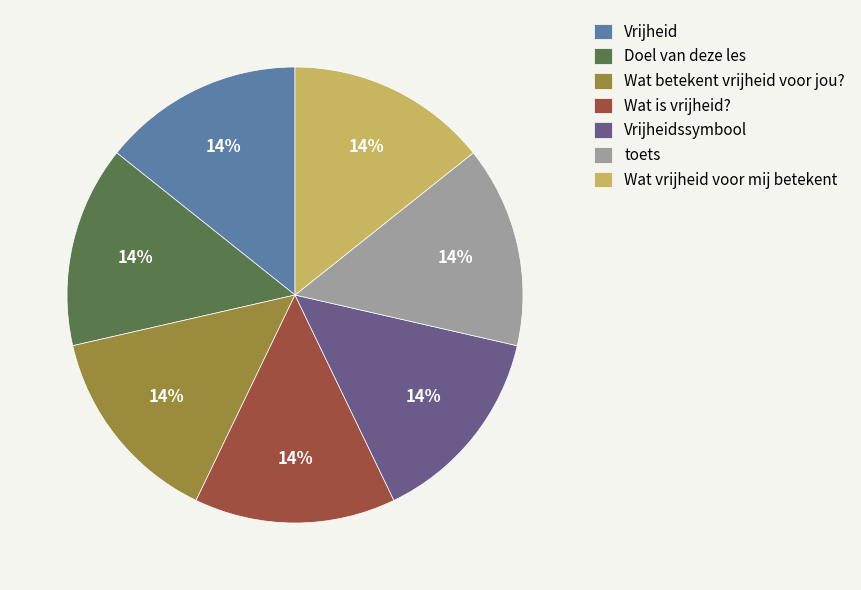

How many slices are in this pie chart?

7